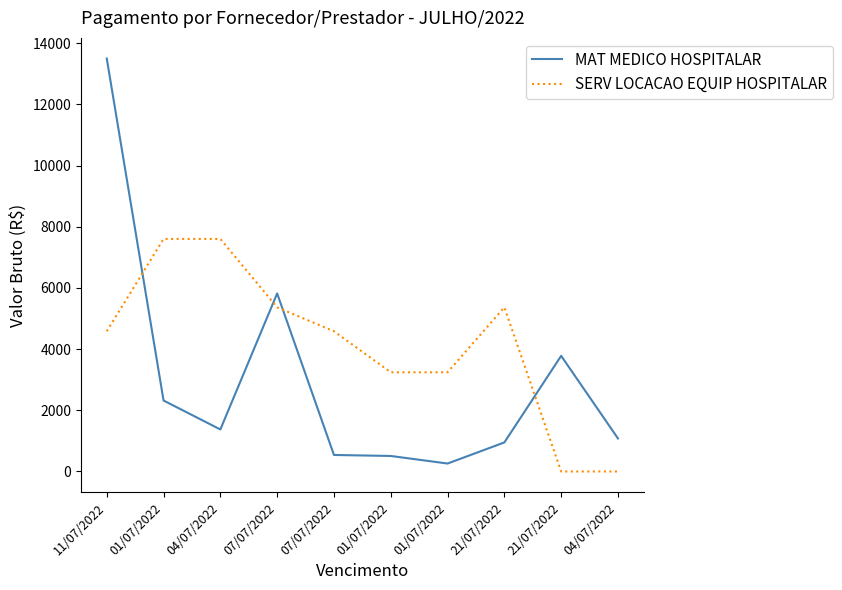

How many distinct data groups are displayed?

2